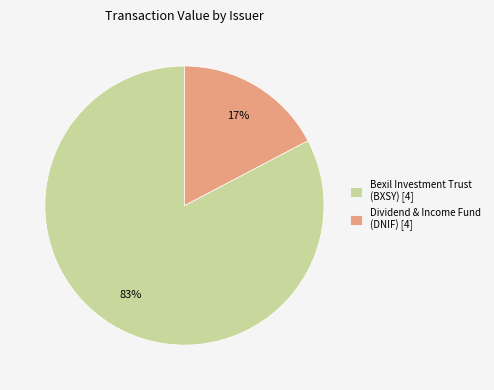

Rank the categories by value from highest to lowest.

Bexil Investment Trust (BXSY) [4], Dividend & Income Fund (DNIF) [4]